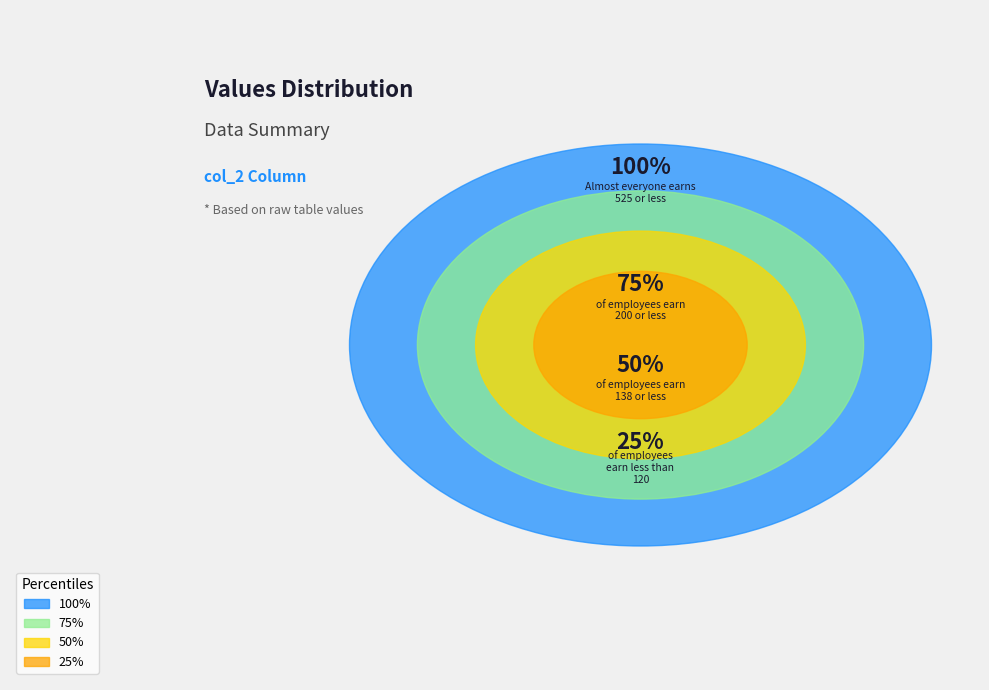

Is 112 the majority of the pie?

No